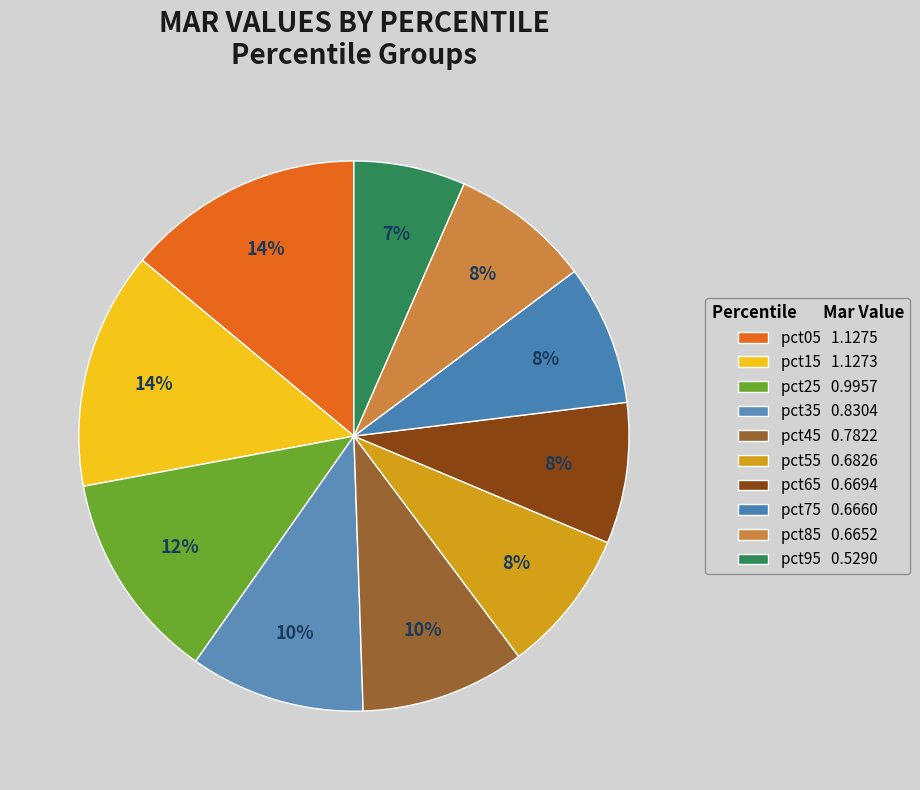

Is the sum of pct15 and pct75 greater than half?

No